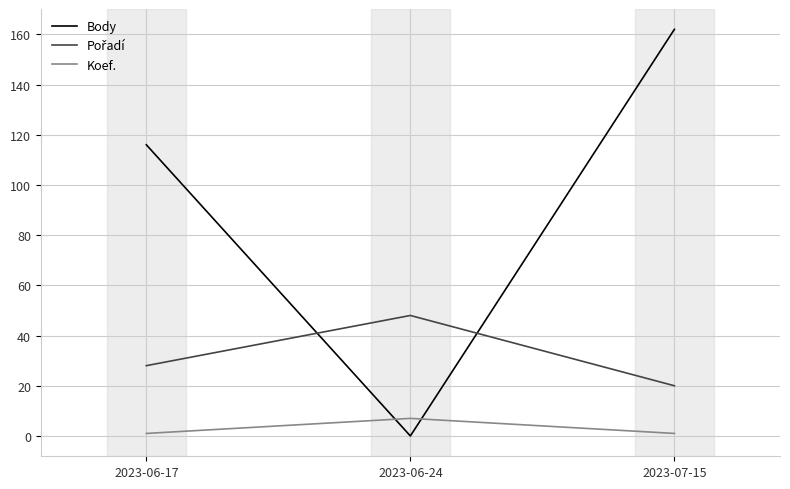

List the labels in order of Body value, largest first.

2023-07-15, 2023-06-17, 2023-06-24